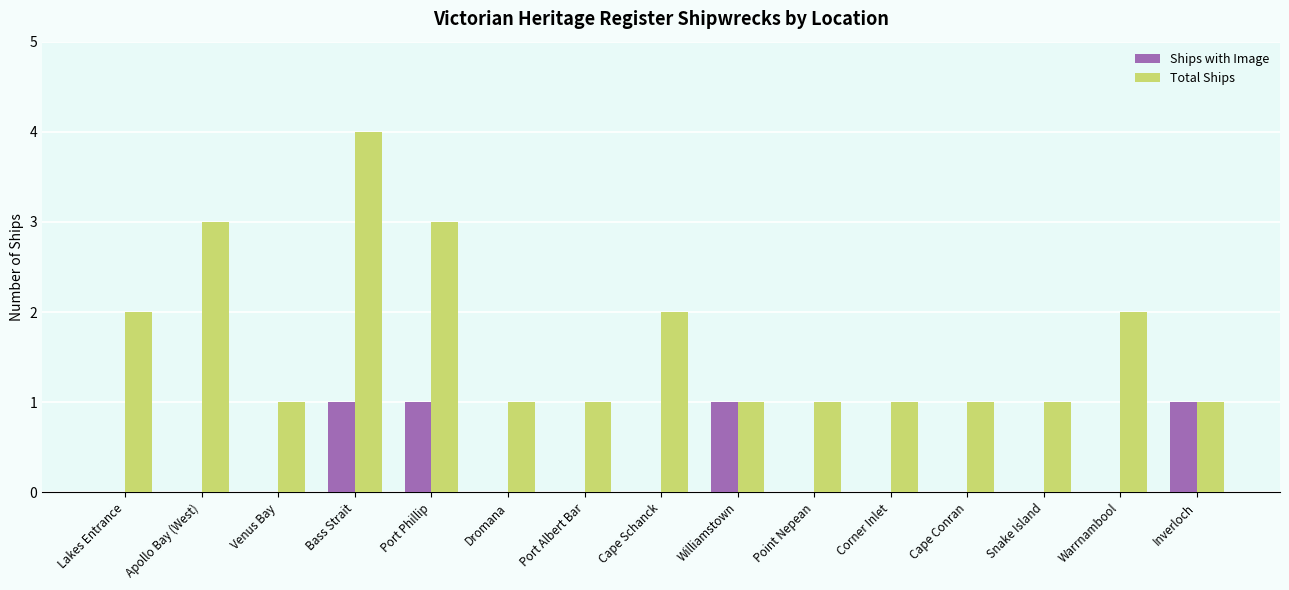

Count the number of categories in the chart.

15